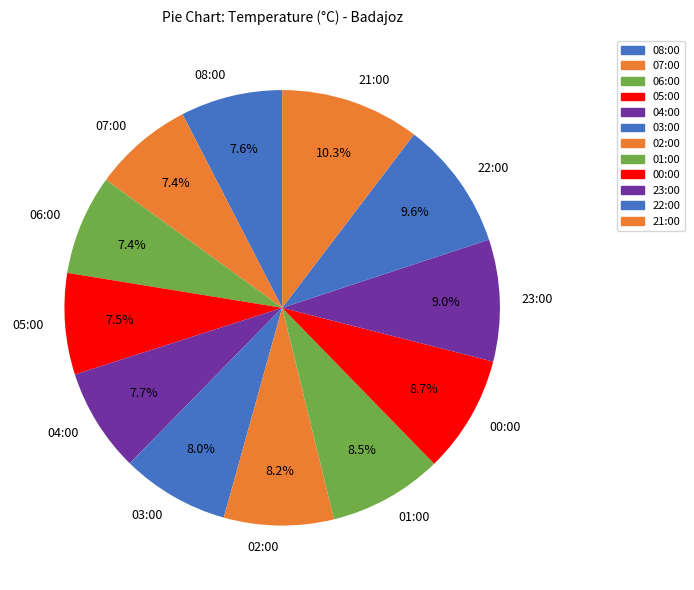

What is the largest slice in the pie chart?

21:00